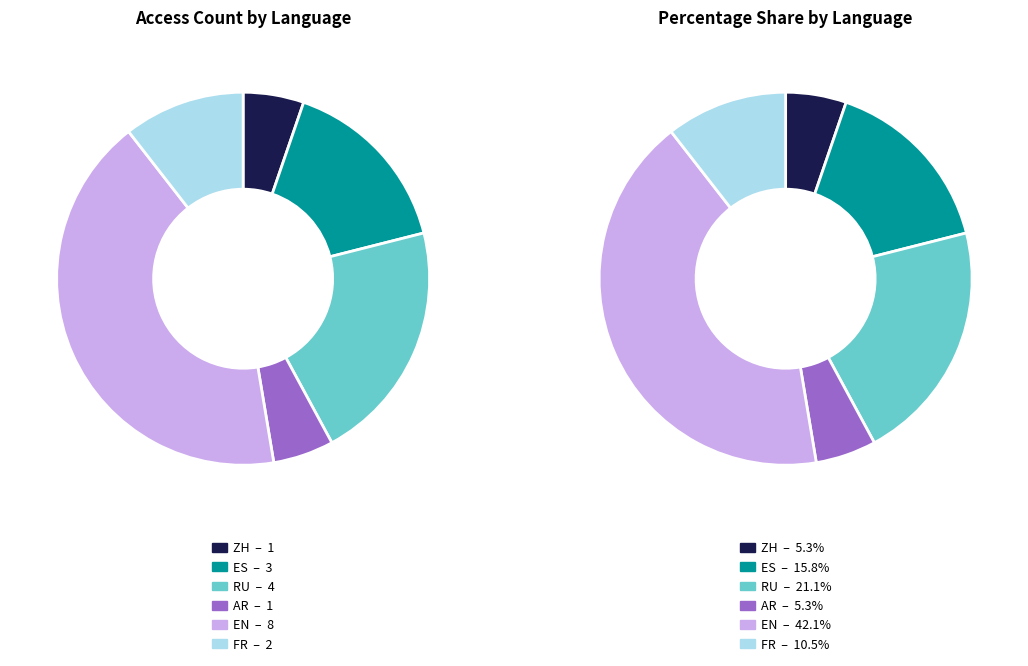

To the nearest percent, what is the average slice percentage?

17%